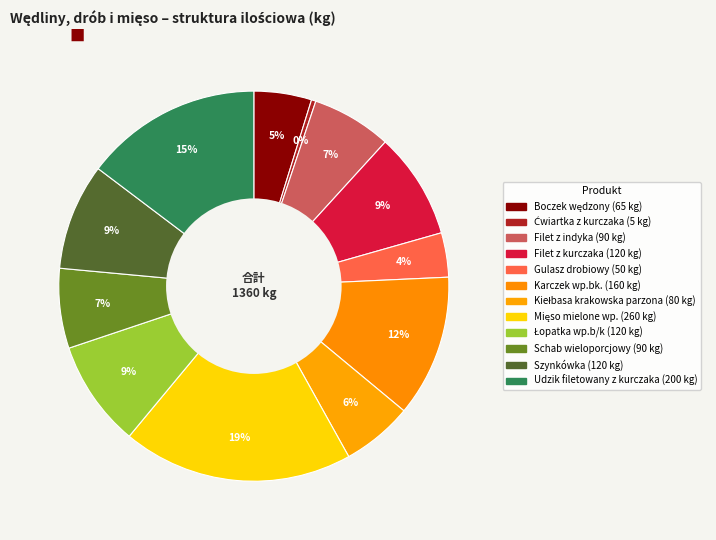

To the nearest percent, what percentage of the pie is Gulasz drobiowy?

4%